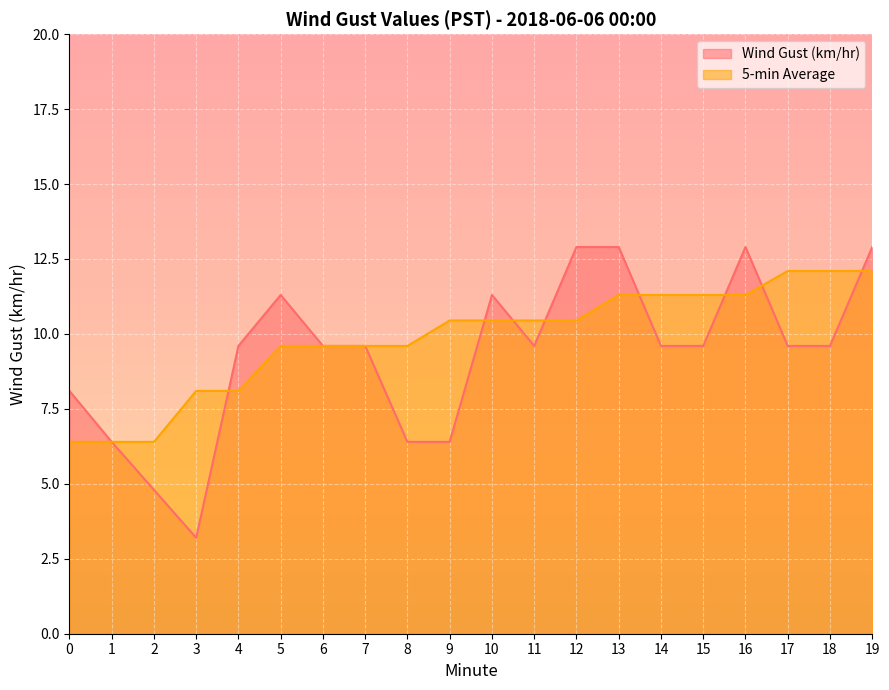

Reading left to right, extract all data points from this chart.

Wind Gust (km/hr): 8.1	6.4	4.8	3.2	9.6	11.3	9.6	9.6	6.4	6.4	11.3	9.6	12.9	12.9	9.6	9.6	12.9	9.6	9.6	12.9
5-min Average: 6.4	6.4	6.4	8.1	8.1	9.6	9.6	9.6	9.6	10.4	10.4	10.4	10.4	11.3	11.3	11.3	11.3	12.1	12.1	12.1